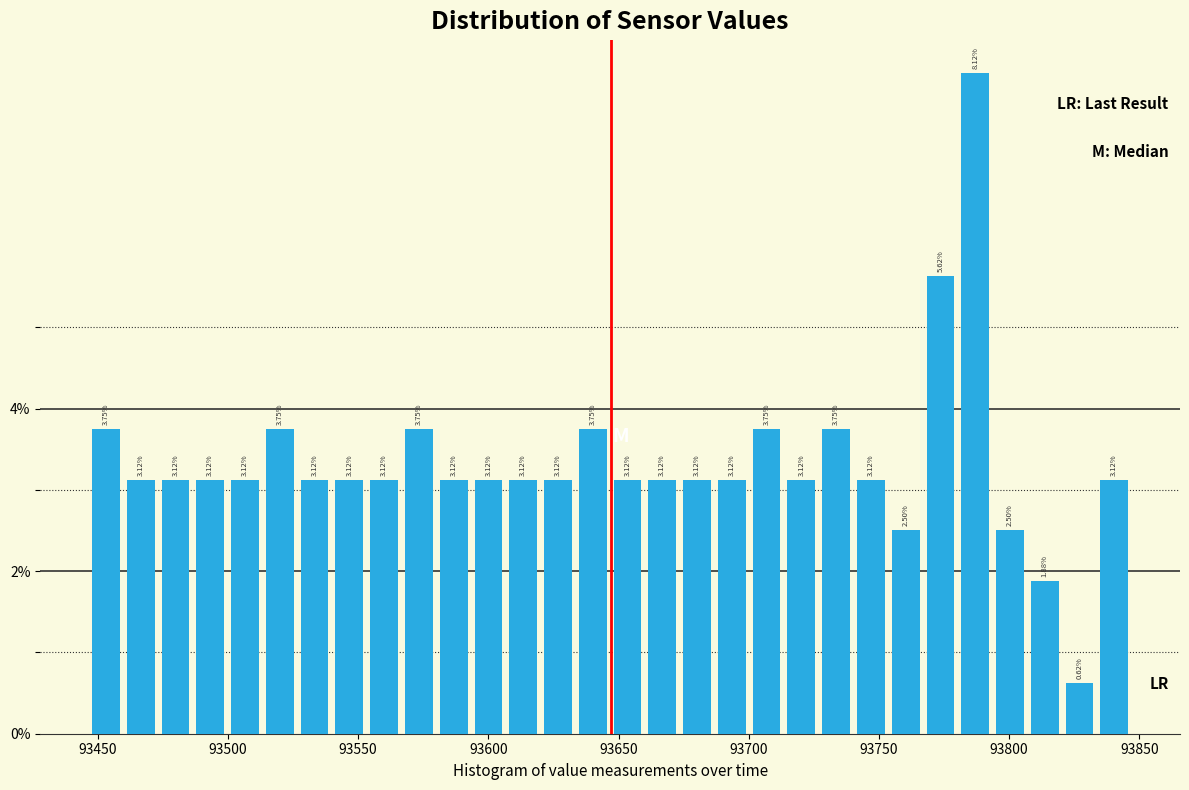

Around what value on the x-axis is the tallest bar? Give the approximate position of its centre, as read against the axis.

93785